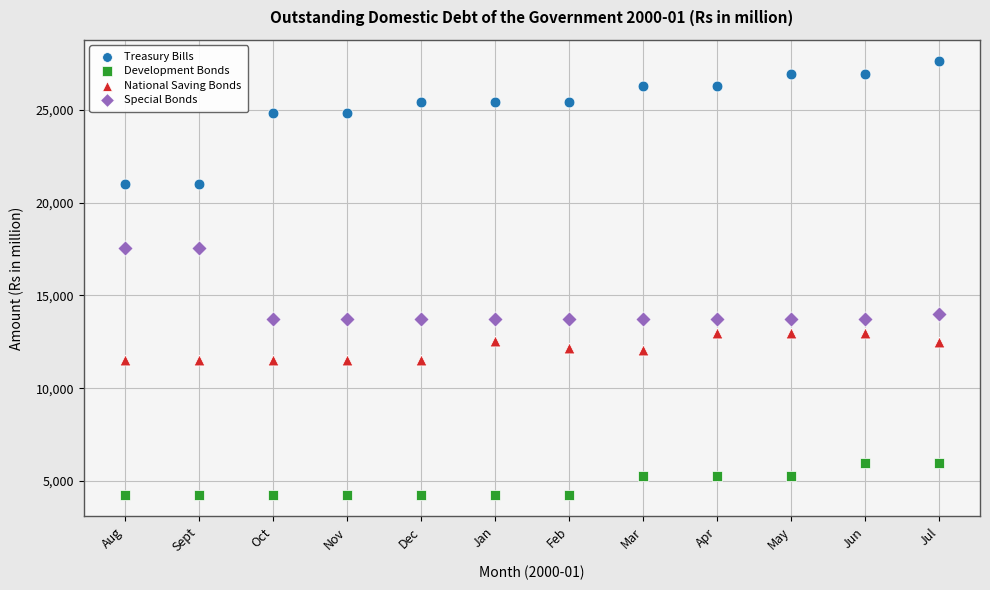

Across all data points, what is the range of X values (max minus min)?

11.0